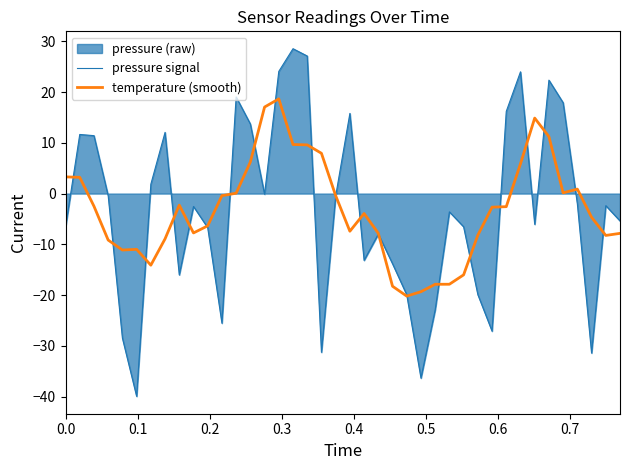

What is the greatest value displayed?

28.6